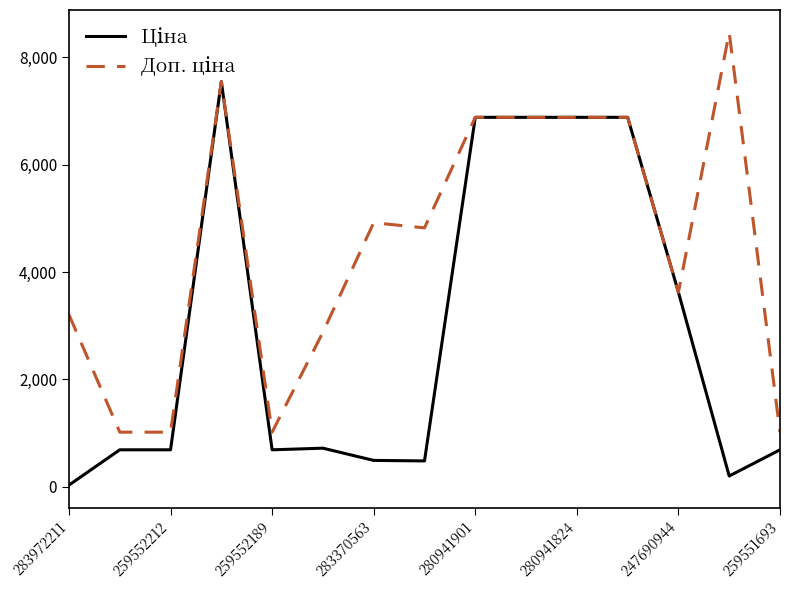

What is the maximum value shown in the chart?

8456.7